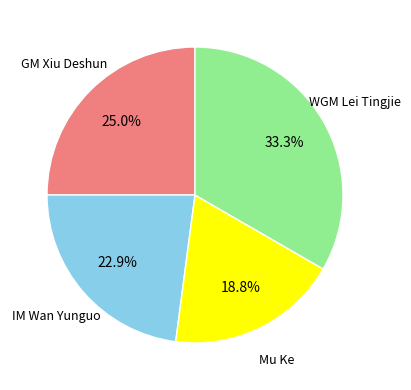

Does any single category account for the majority?

No